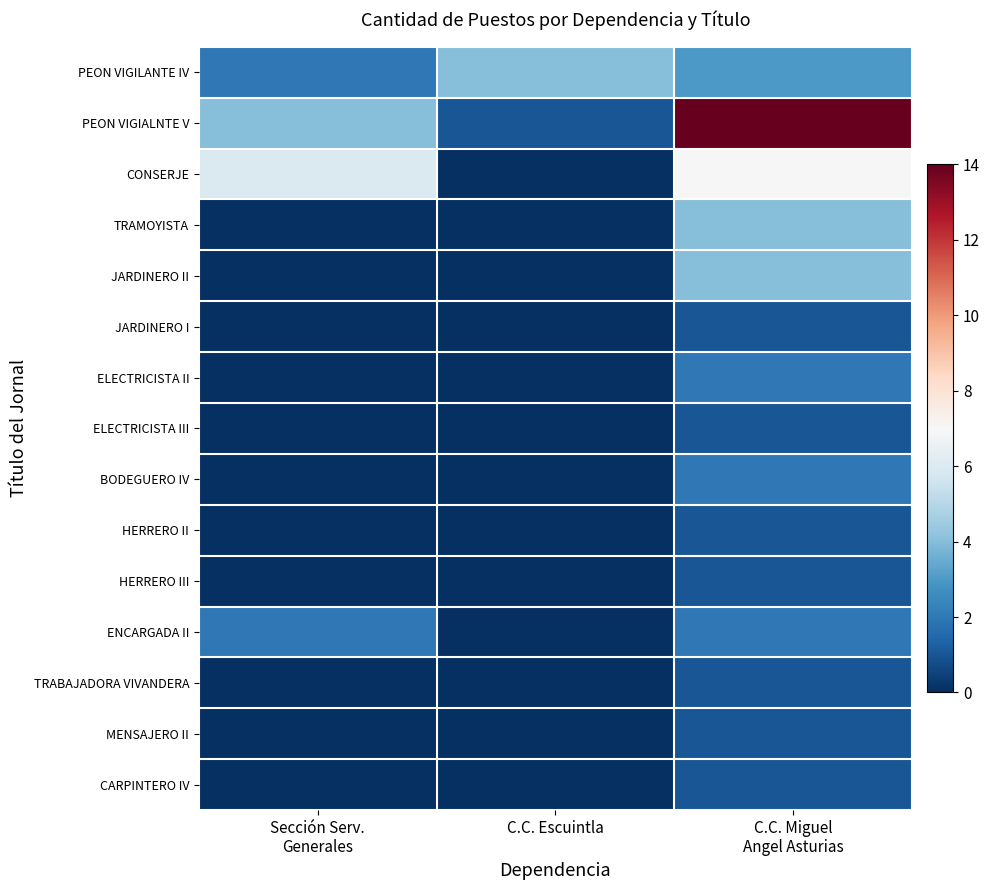

Which series has the largest total across all categories?

PEON VIGIALNTE V